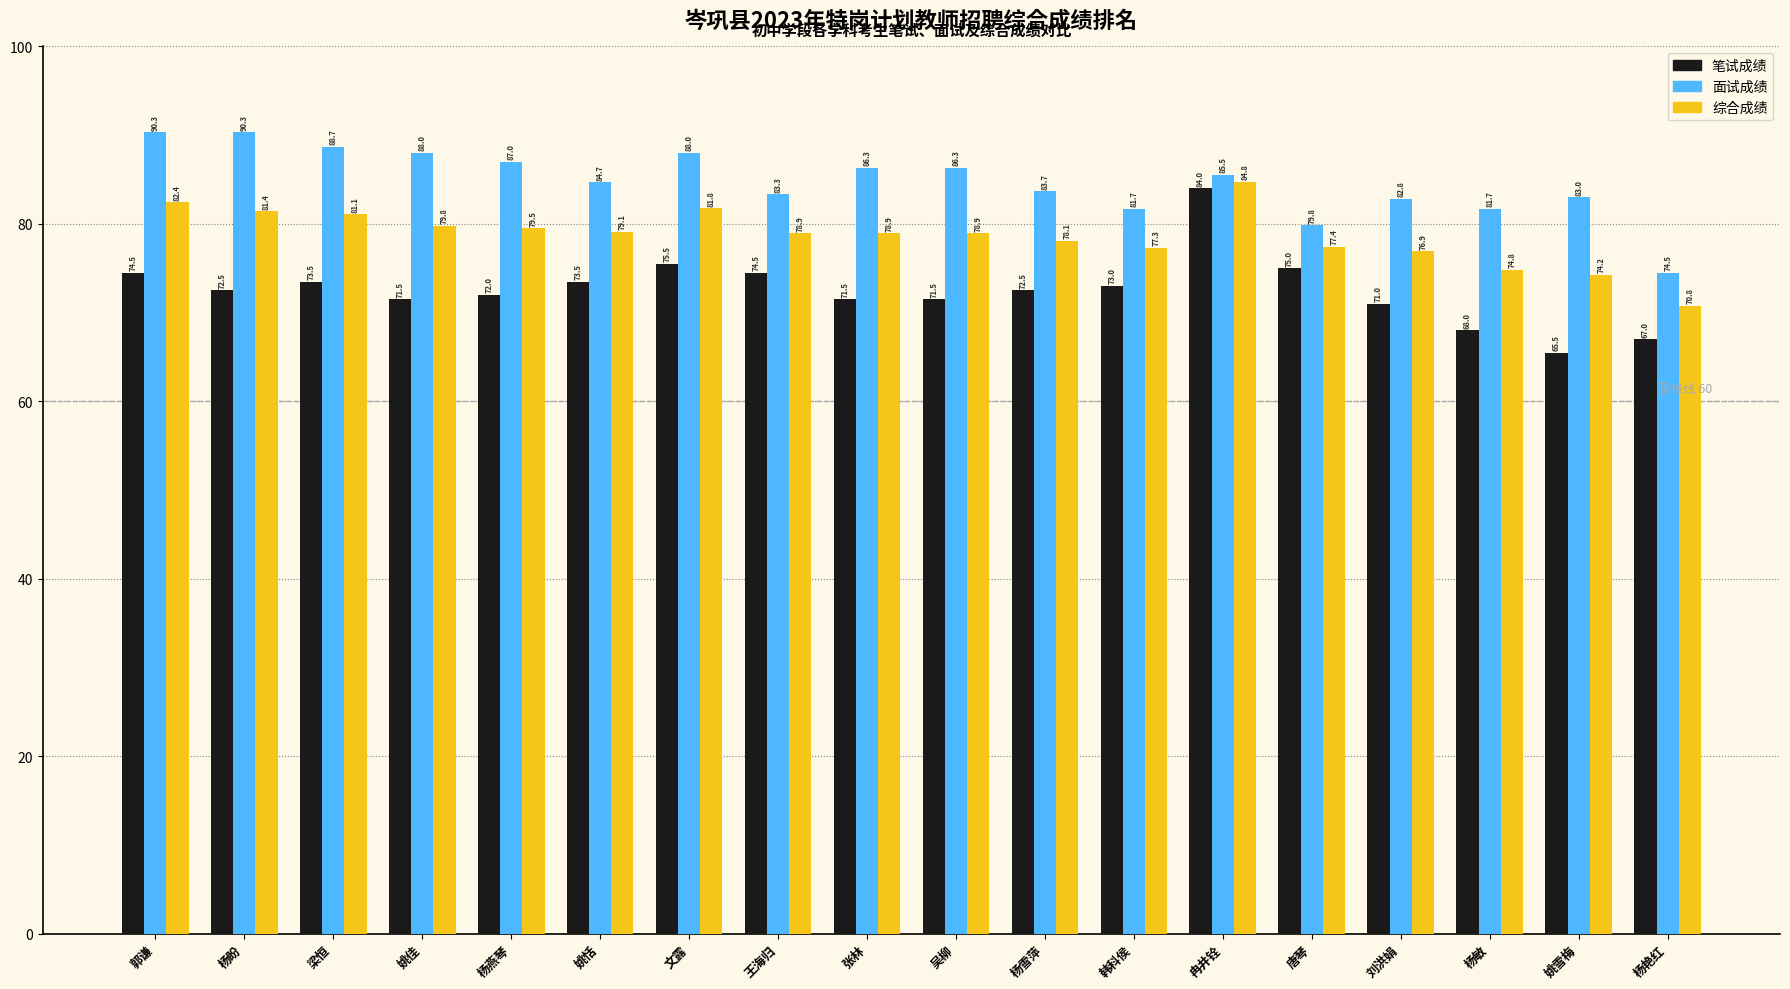

At 姚佳, list the series in order from largest to smallest.

面试成绩, 综合成绩, 笔试成绩